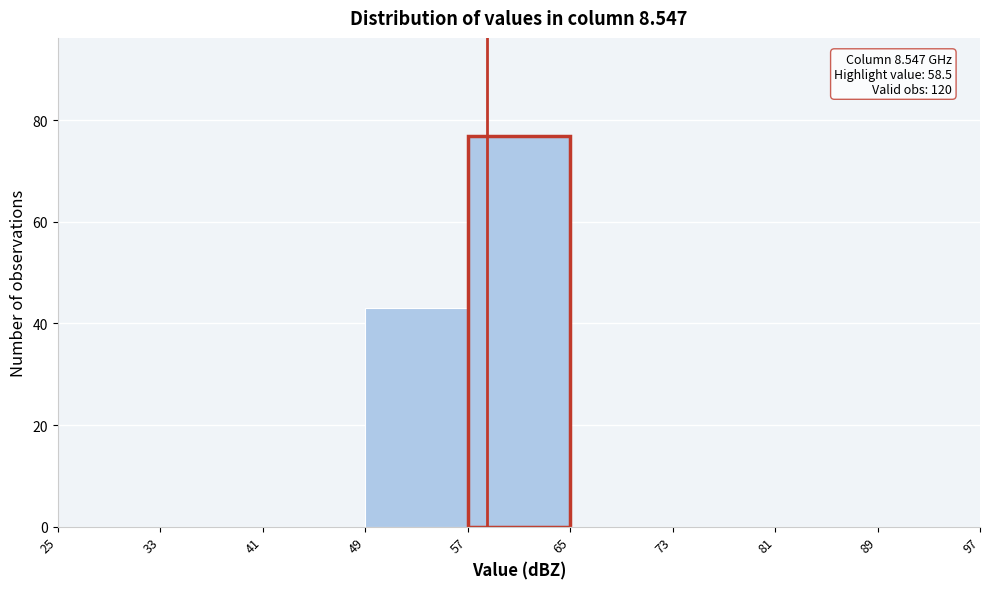

Over which range of the x-axis is the bar tallest?

57 to 65